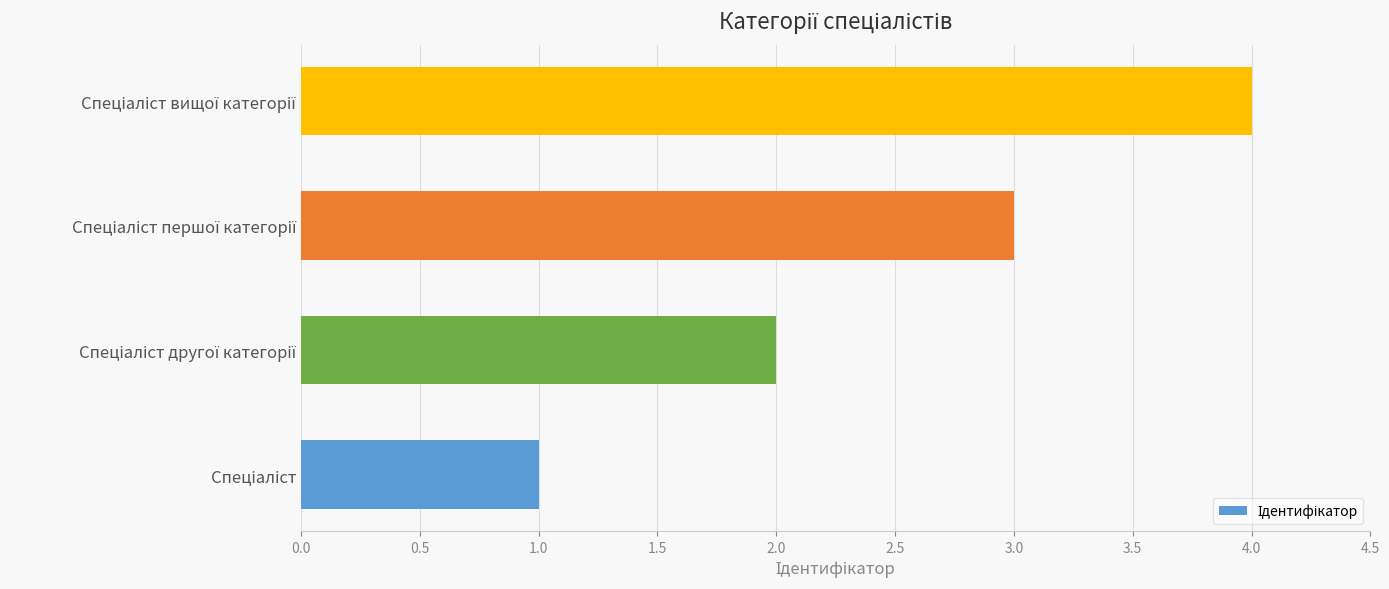

What is the sum of all values?

10